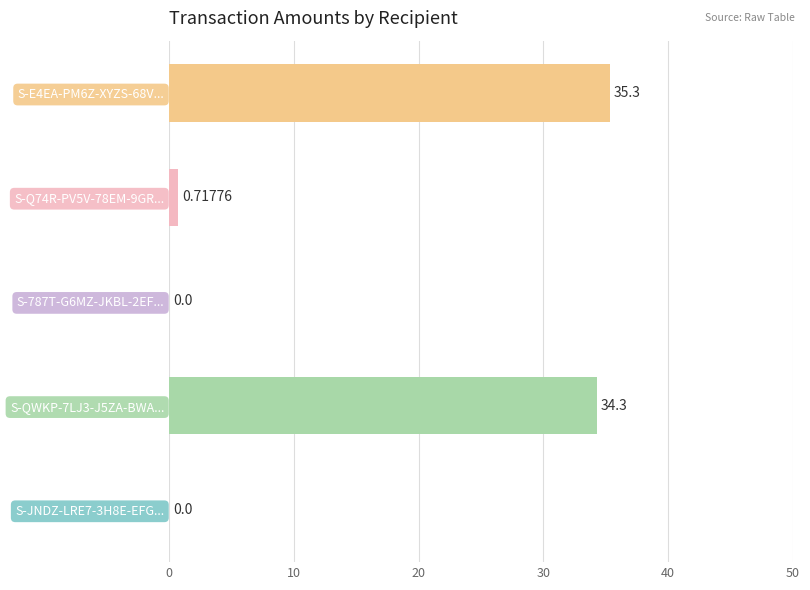

What is the sum of the values at S-QWKP-7LJ3-J5ZA-BWA... and S-Q74R-PV5V-78EM-9GR...?

35.0